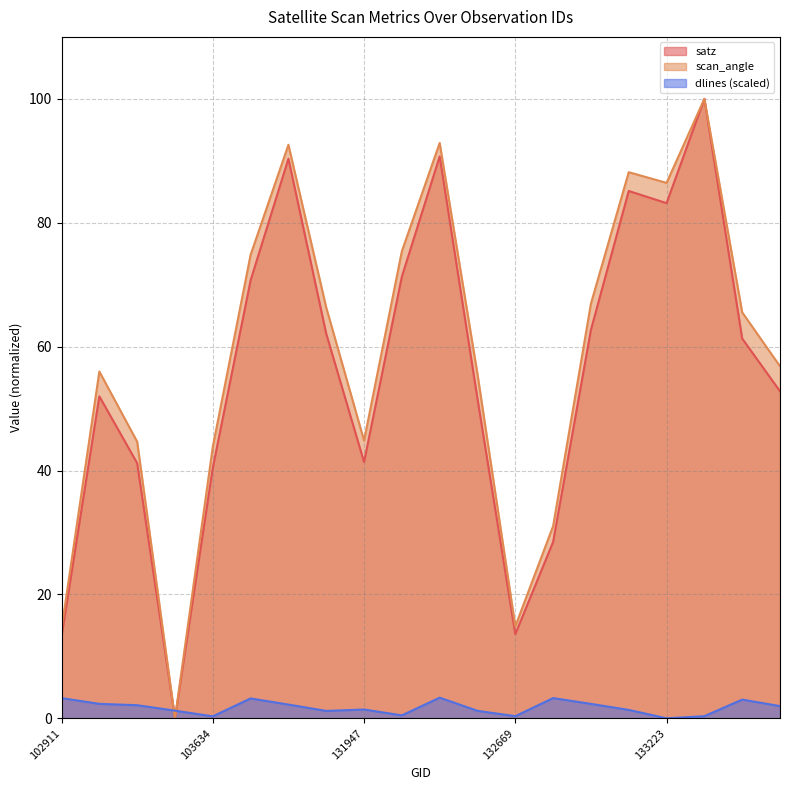

Rank the categories by scan_angle value from highest to lowest.

133392, 132296, 103868, 133209, 133223, 132123, 103752, 133027, 104346, 133404, 138092, 103031, 132488, 131947, 103396, 103634, 132847, 132669, 102911, 103515